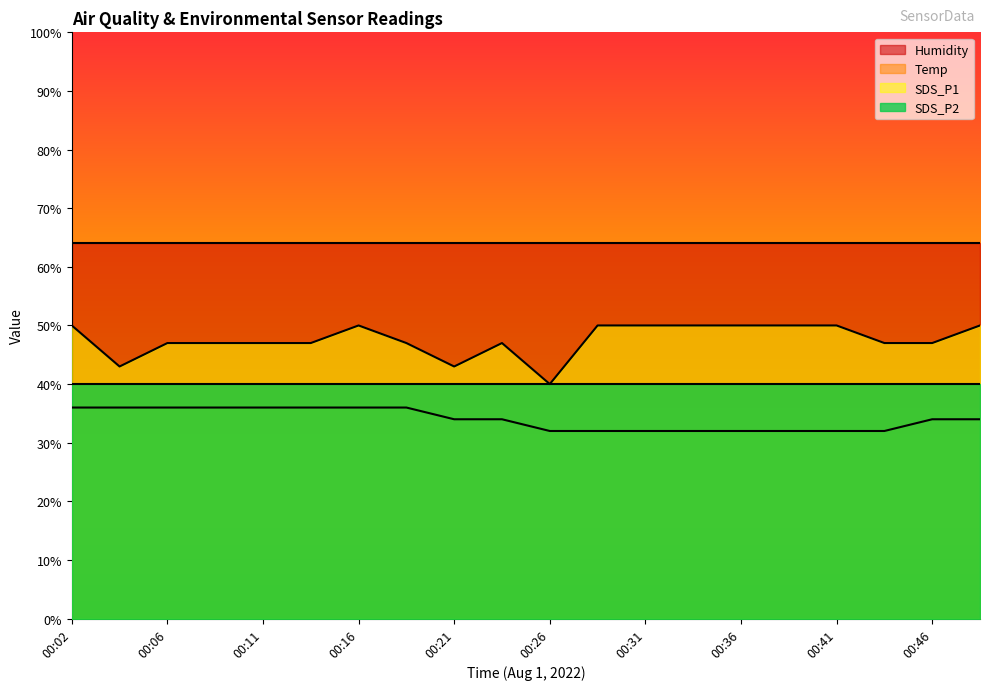

Is it true that SDS_P1 equals 50.0 at 00:31?

True